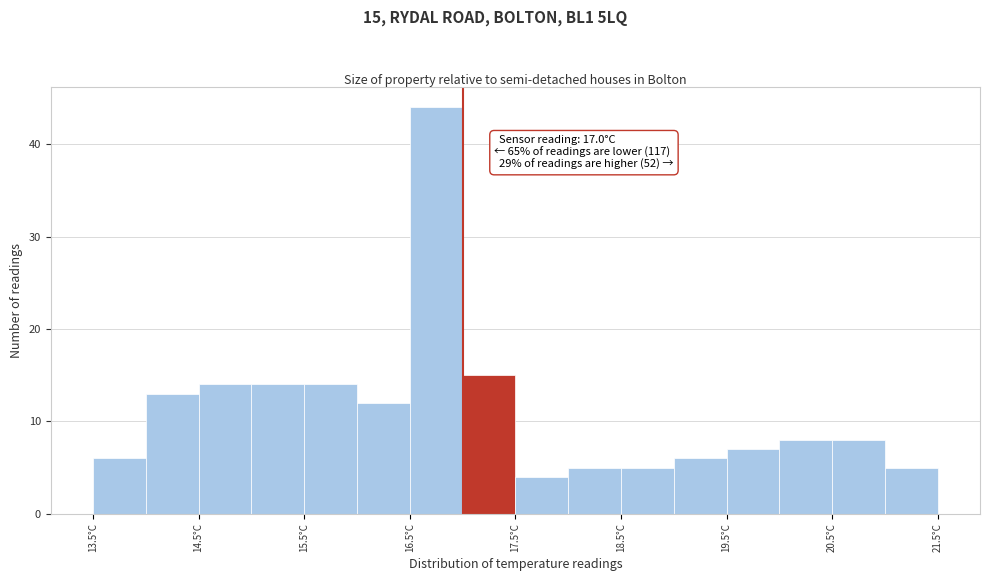

Over which range of the x-axis is the bar tallest?

16.5 to 17.0